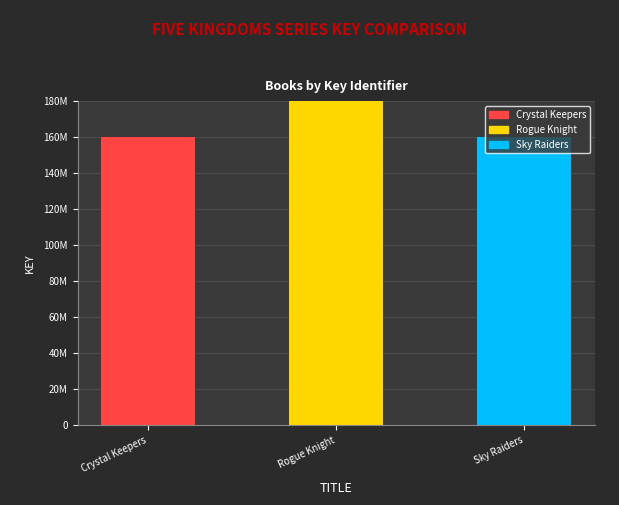

What is the change in value from Rogue Knight to Sky Raiders?

-252364980